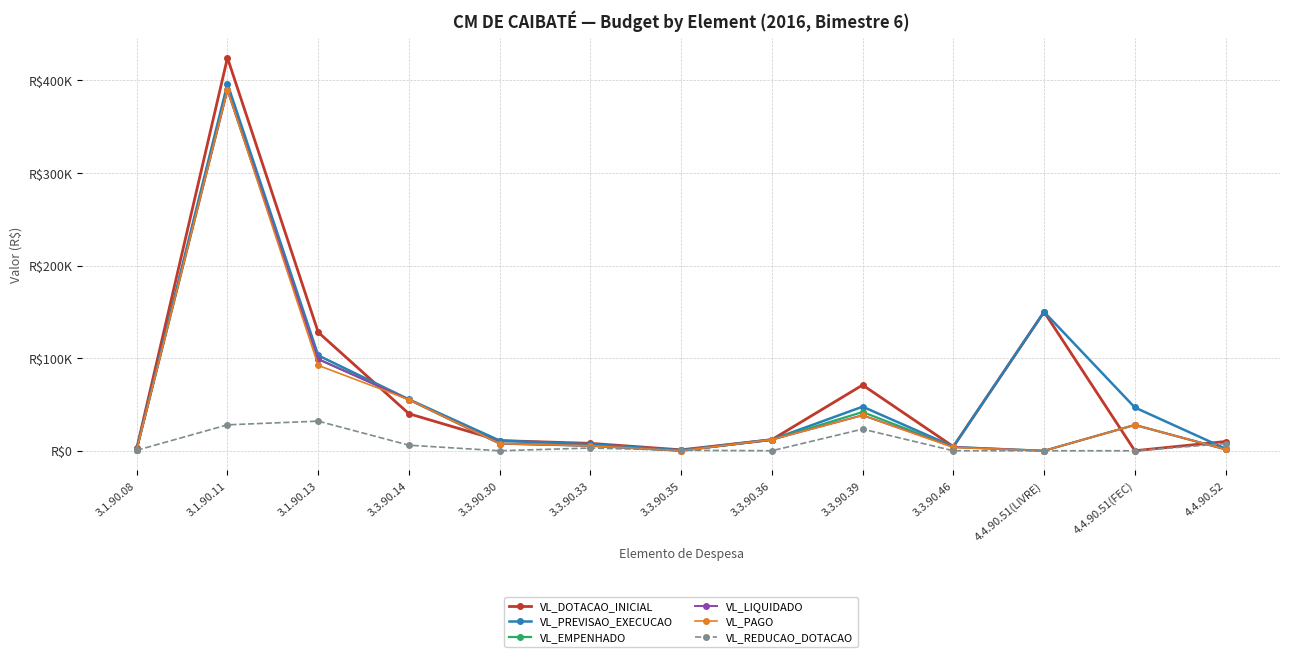

Which series changed the most between 3.1.90.11 and 3.1.90.13?

VL_PAGO